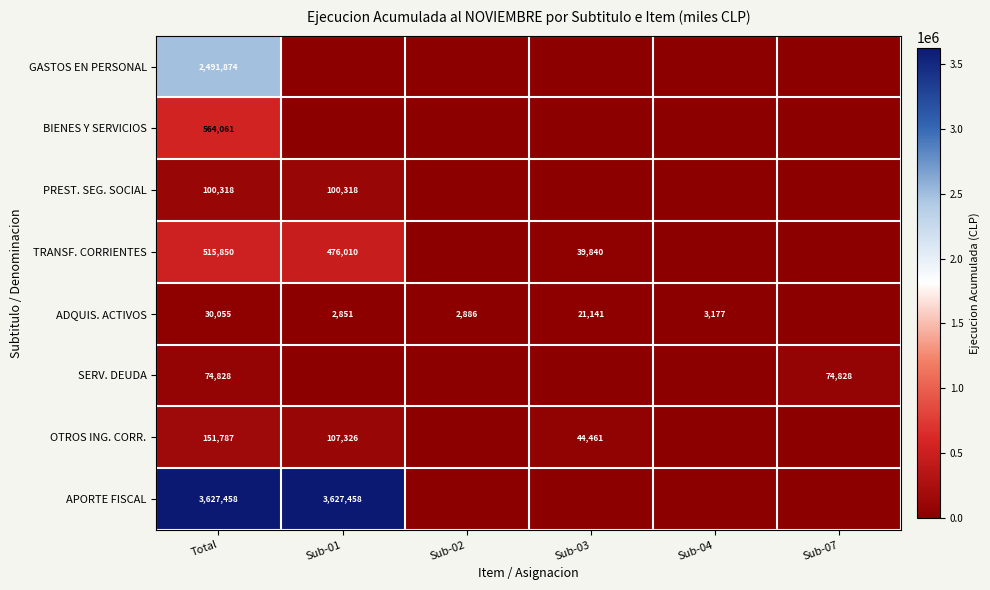

Rank the series at Total from lowest to highest value.

ADQUIS. ACTIVOS, SERV. DEUDA, PREST. SEG. SOCIAL, OTROS ING. CORR., TRANSF. CORRIENTES, BIENES Y SERVICIOS, GASTOS EN PERSONAL, APORTE FISCAL